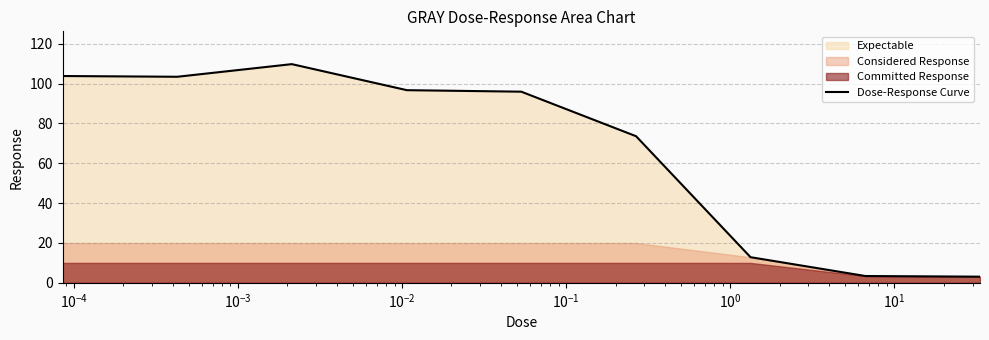

What is the value of the 1st point from the left?

103.8